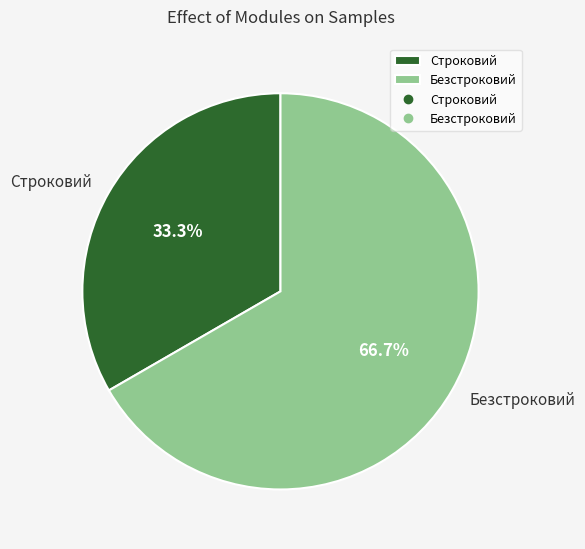

Combined, do Строковий and Безстроковий account for over 50%?

Yes